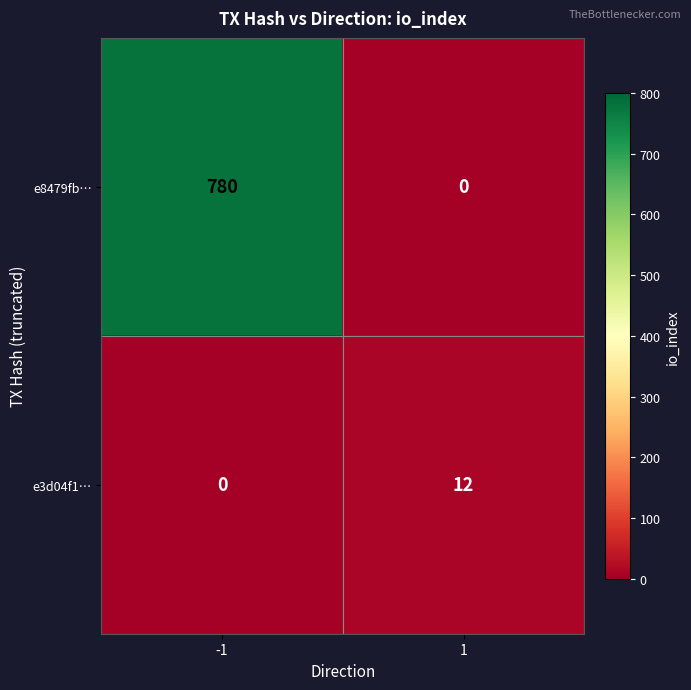

Rank the series at -1 from lowest to highest value.

e3d04f1…, e8479fb…